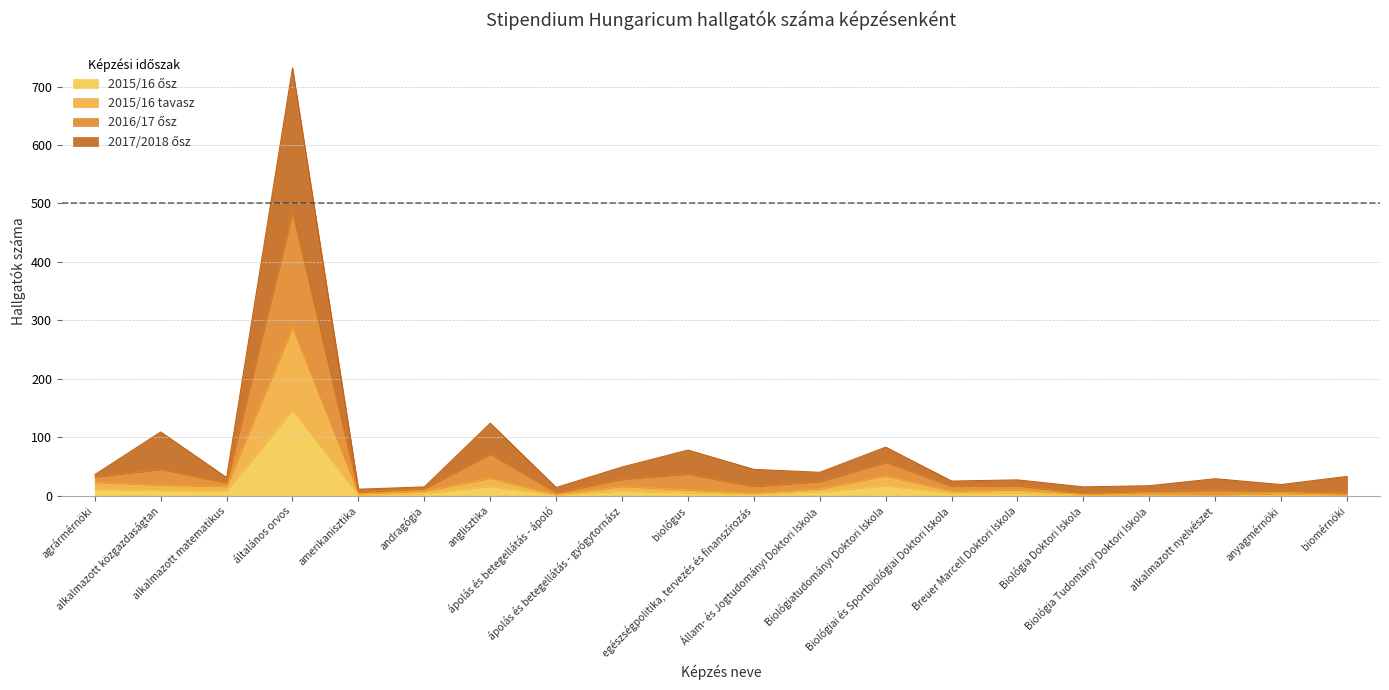

Between andragógia and Biológiai és Sportbiológiai Doktori Iskola, which series saw the biggest shift?

2016/17 ősz